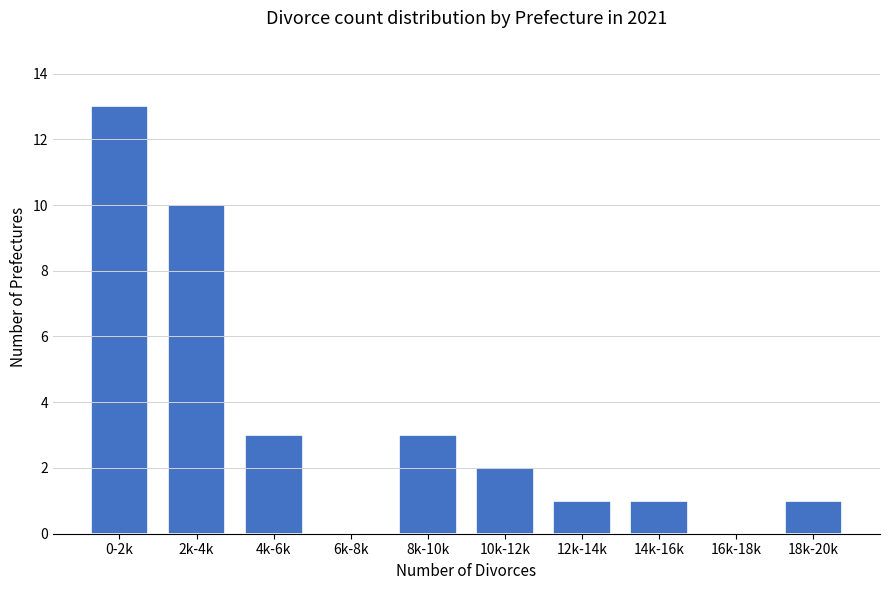

Reading left to right, transcribe all the data shown in this chart.

0-2k=13	2k-4k=10	4k-6k=3	6k-8k=0	8k-10k=3	10k-12k=2	12k-14k=1	14k-16k=1	16k-18k=0	18k-20k=1